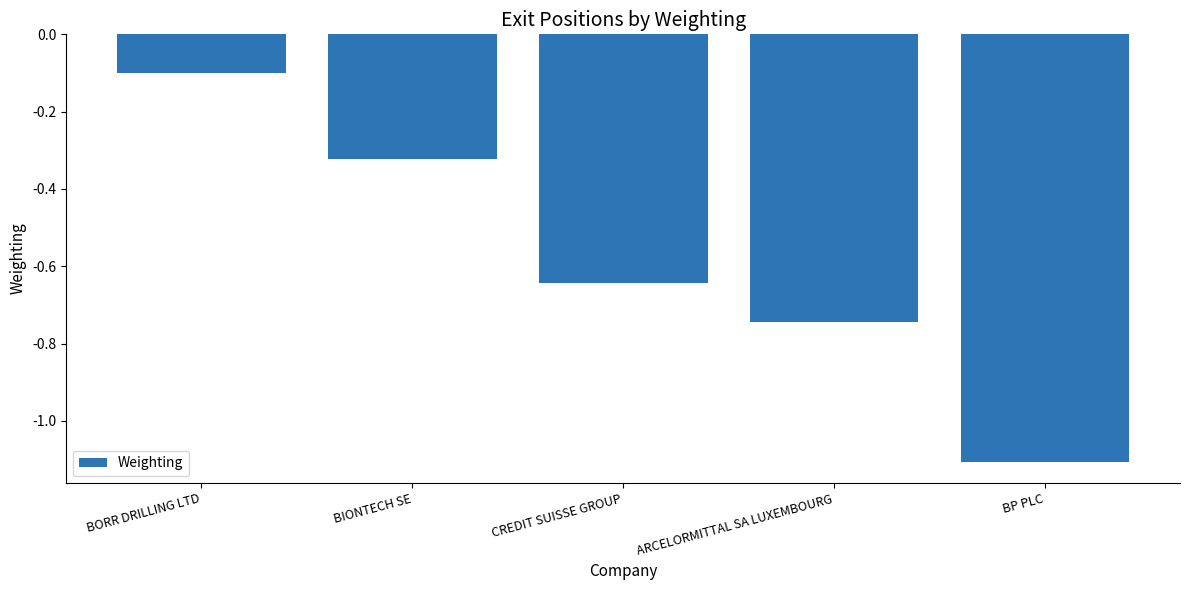

List the labels in order of value, largest first.

BORR DRILLING LTD, BIONTECH SE, CREDIT SUISSE GROUP, ARCELORMITTAL SA LUXEMBOURG, BP PLC